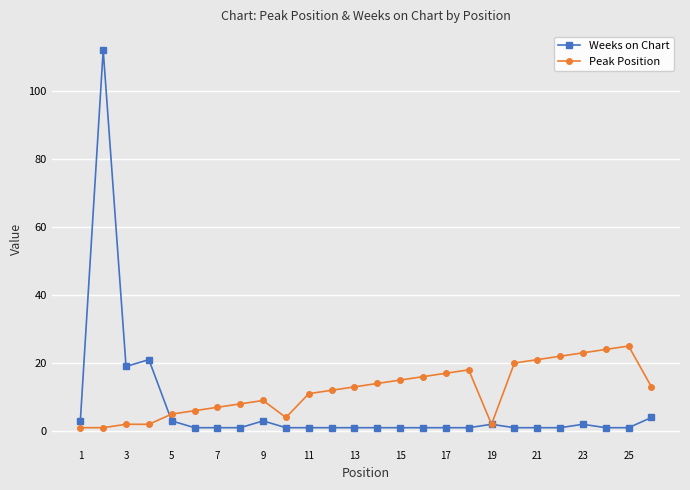

What is the highest value of the Peak Position series?

25